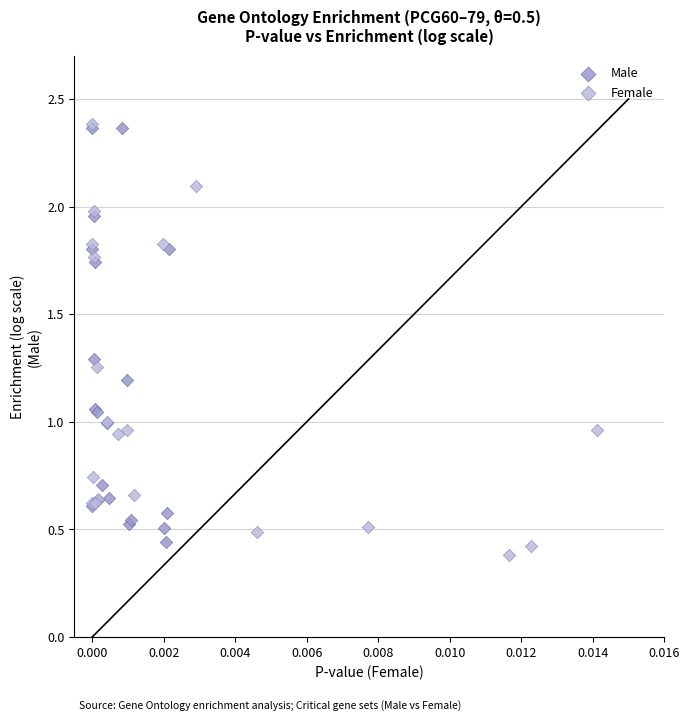

What are all the series names shown in the legend?

Male, Female